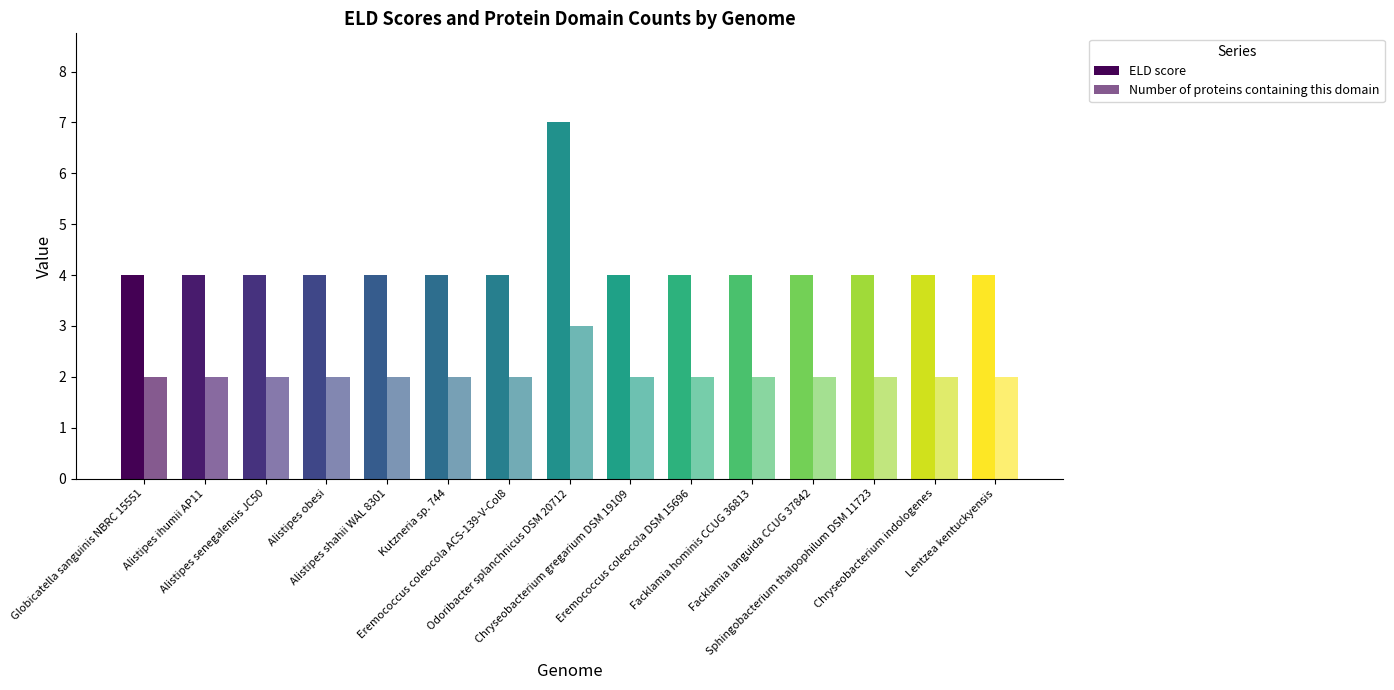

How many data points does each series have?

15